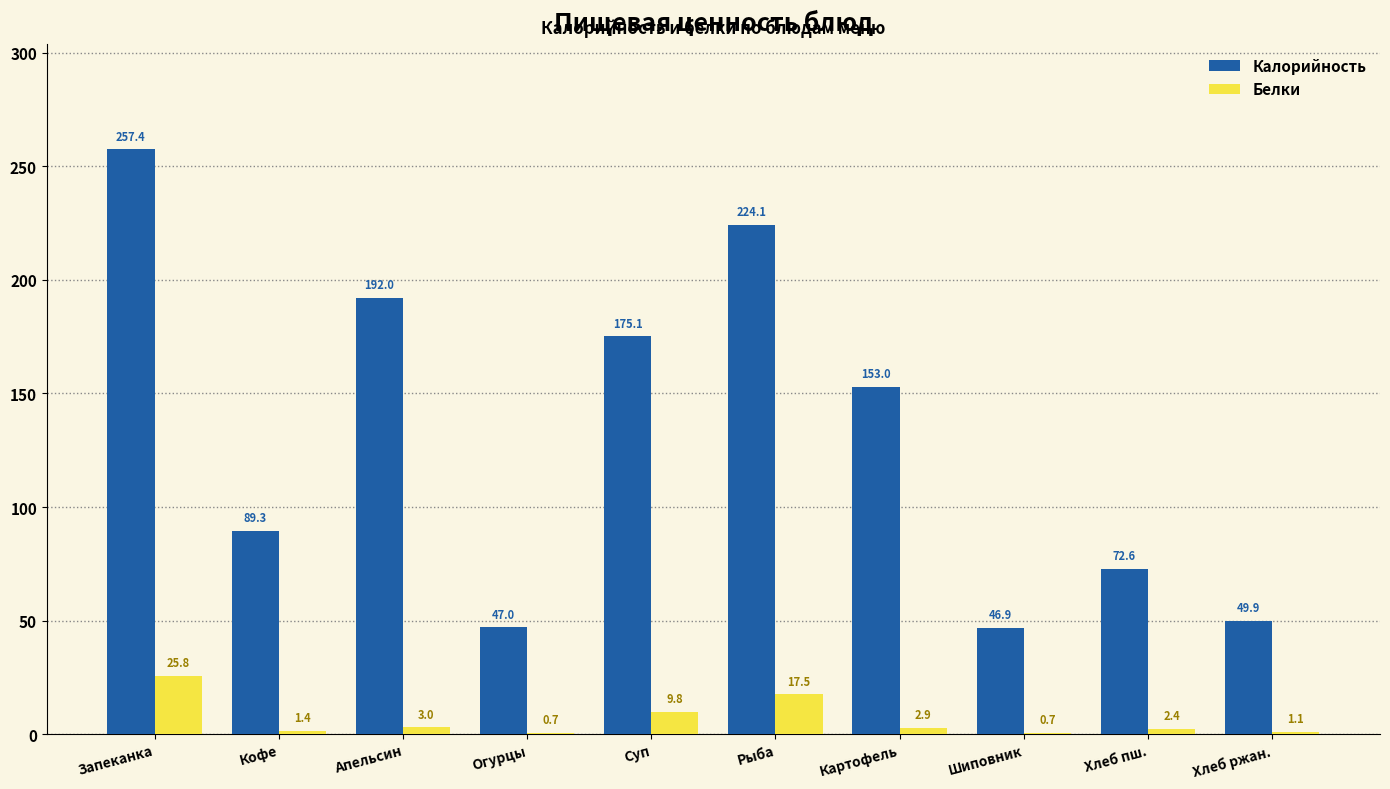

Which series has the largest total across all categories?

Калорийность